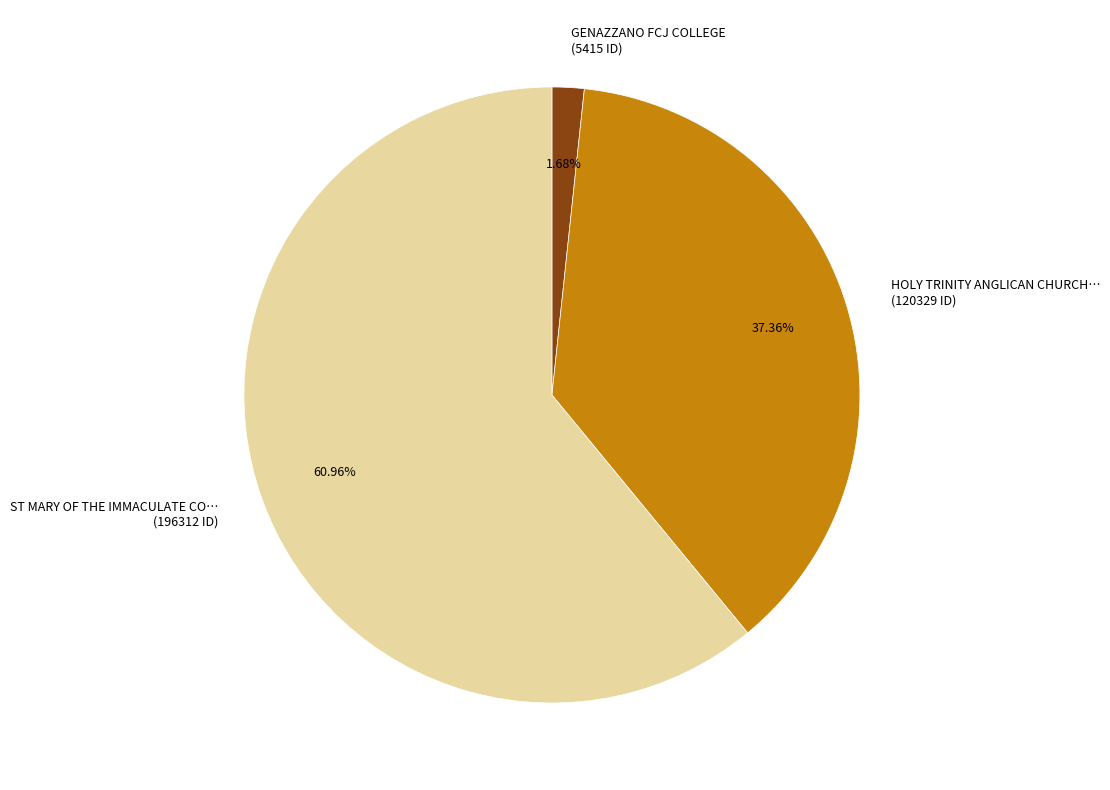

Does any single category account for the majority?

Yes